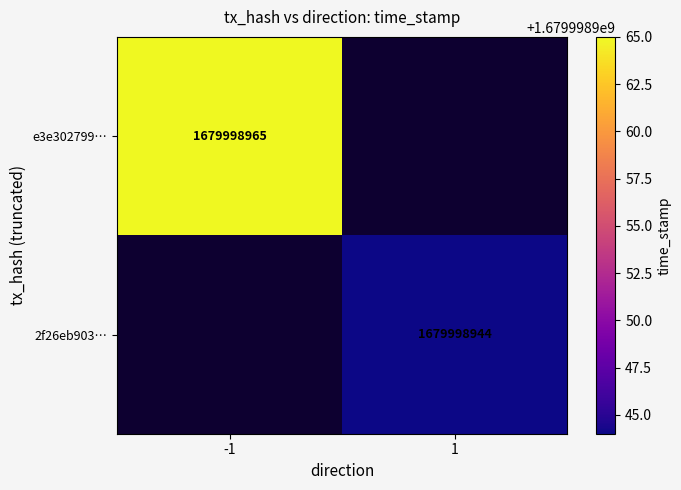

Is the value of 2f26eb903a2bc343487074ac88c80daba0e7b4a at 1 greater than the value of e3e302799fbe760794cb534ec0e129e453c951f at -1?

No